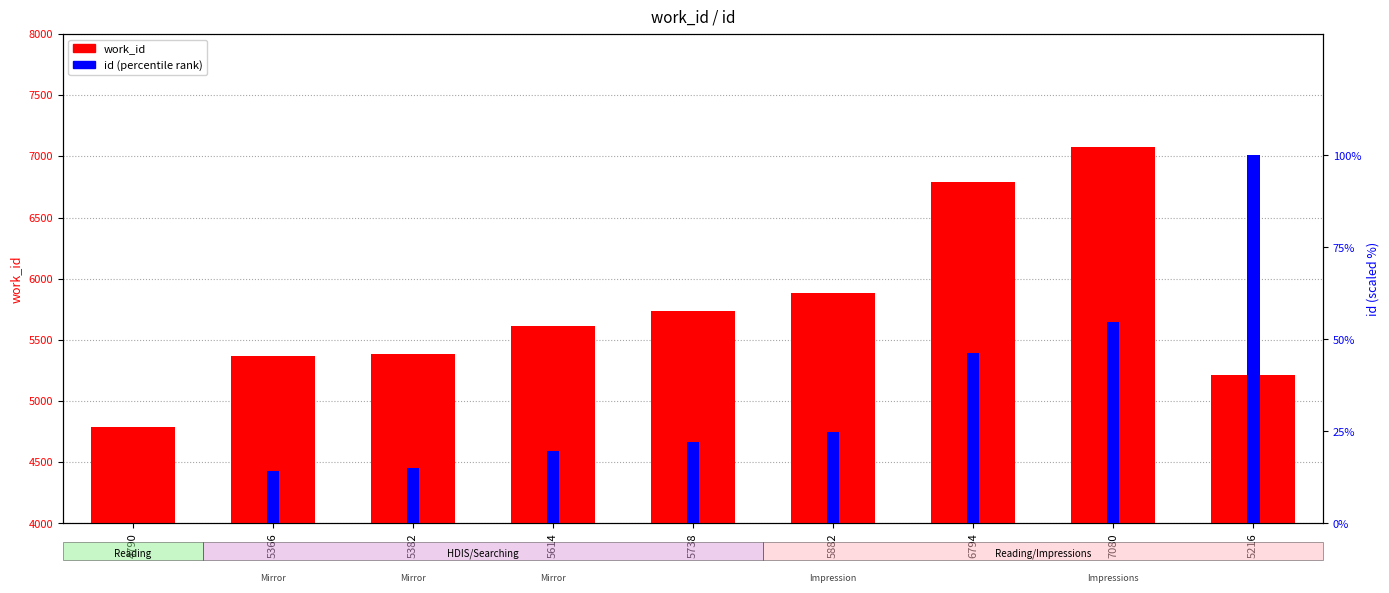

How many groups of bars are there?

9